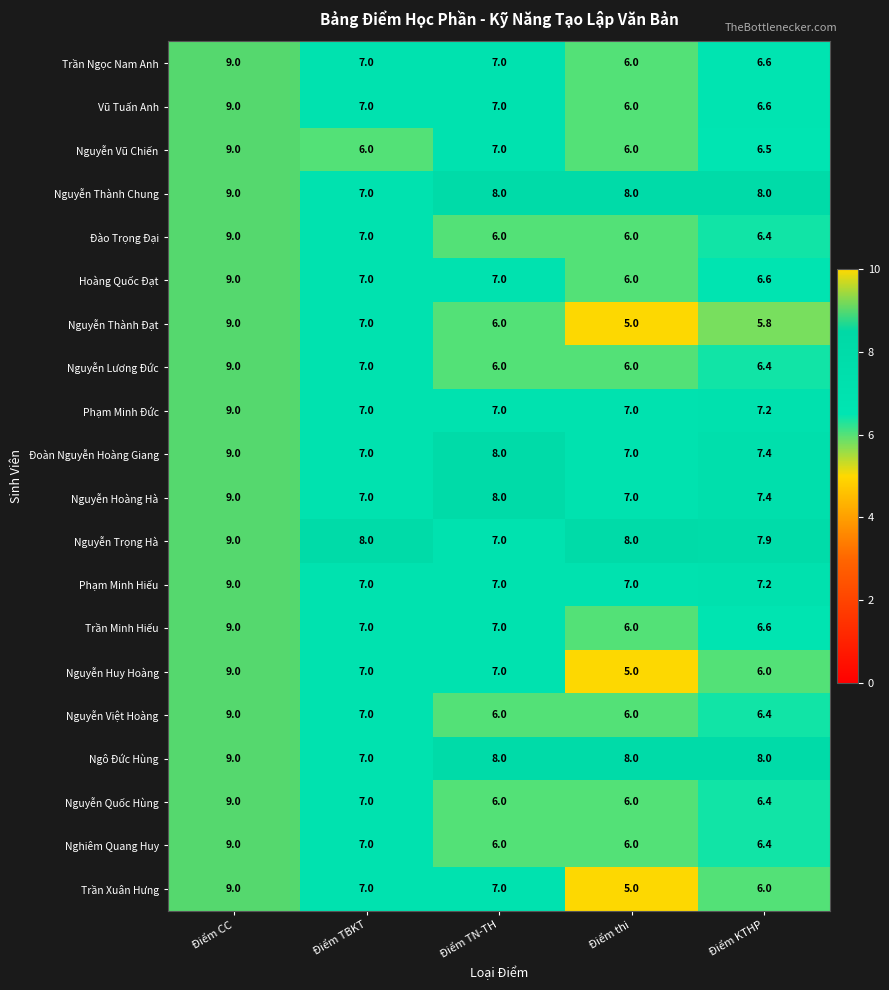

What is the sum of all Đào Trọng Đại values?

34.4